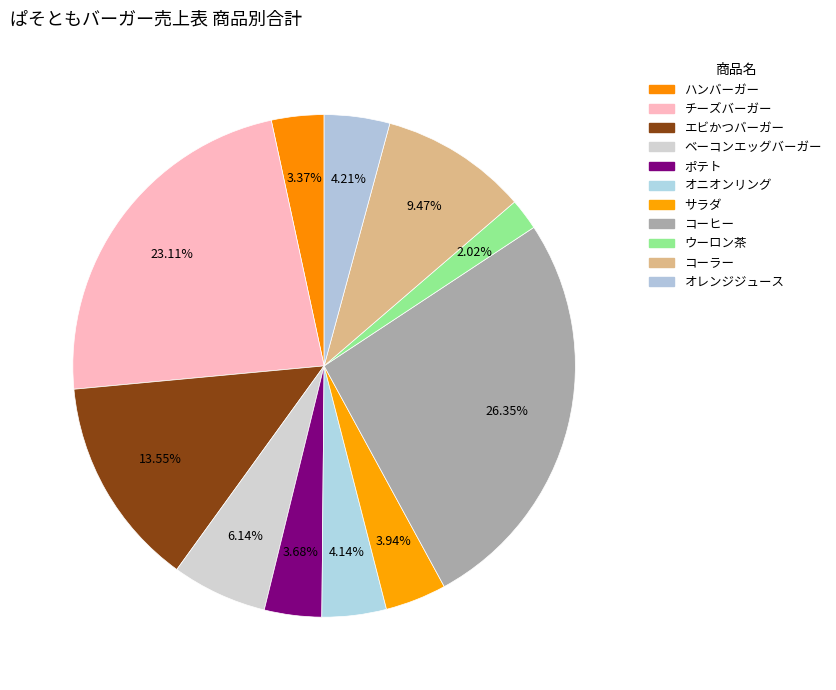

What is the total percentage of オレンジジュース and ベーコンエッグバーガー?

10.4%